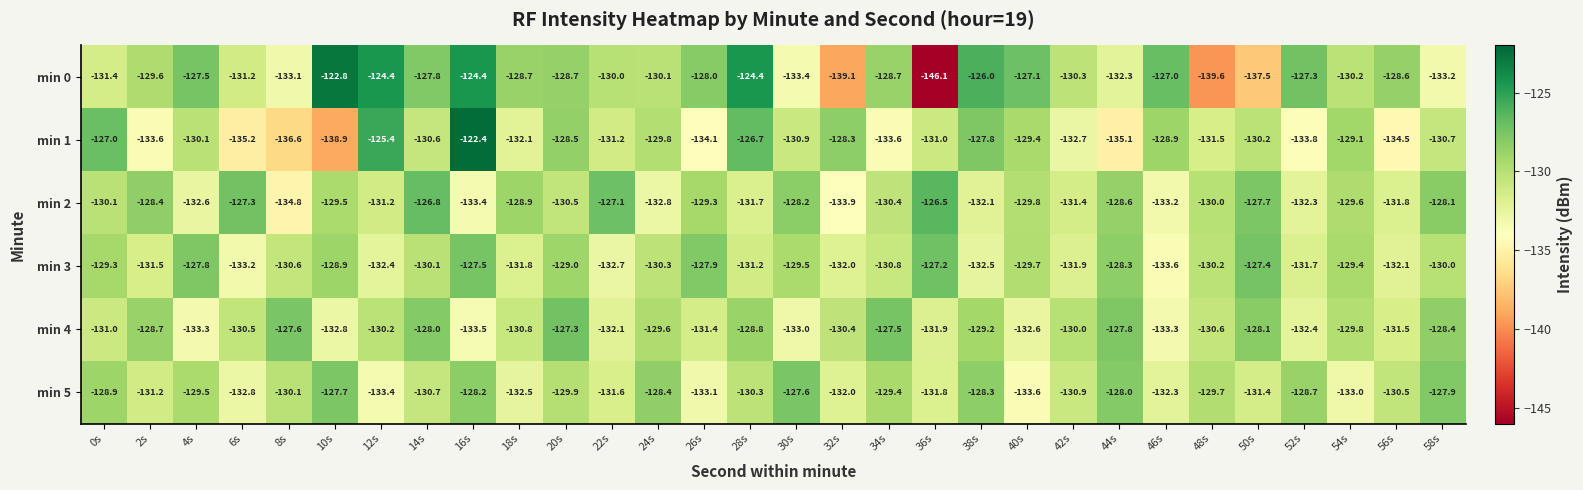

Is it true that min 3 equals -131.7 at 52s?

True